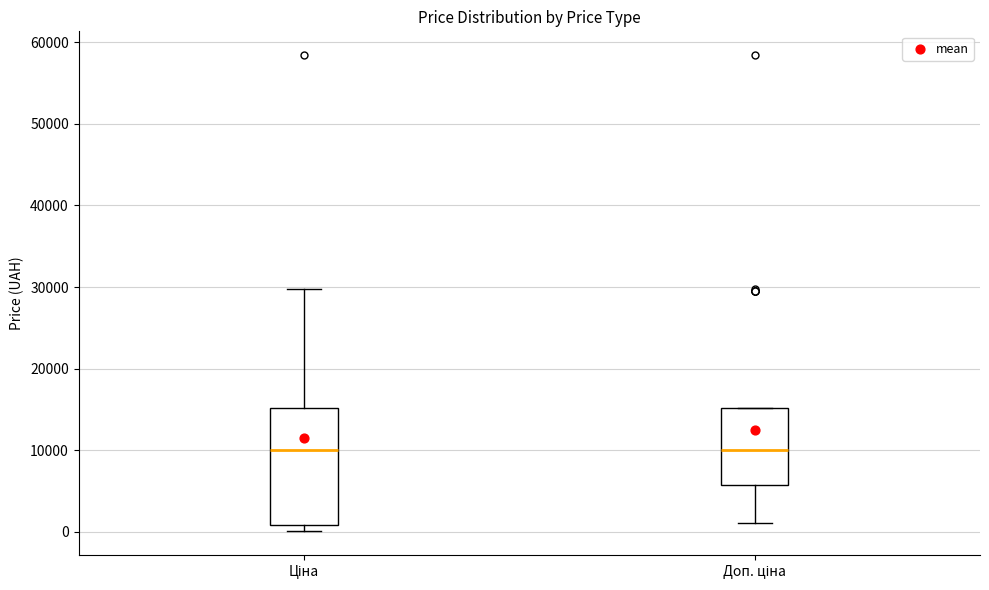

Where does the median line of the box for Доп. ціна sit on the y-axis? The values are not printed on the chart, so give them approximately, as read against the axis.

10000